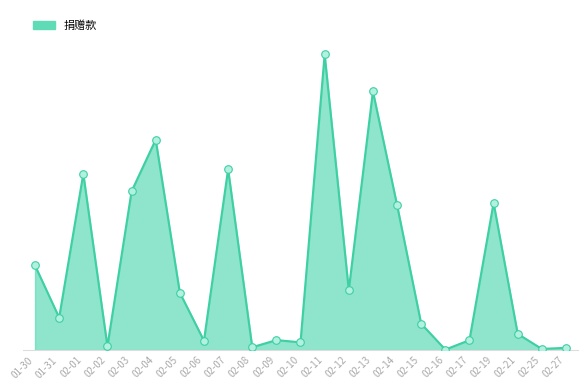

Between 02-12 and 01-31, which is larger?

02-12